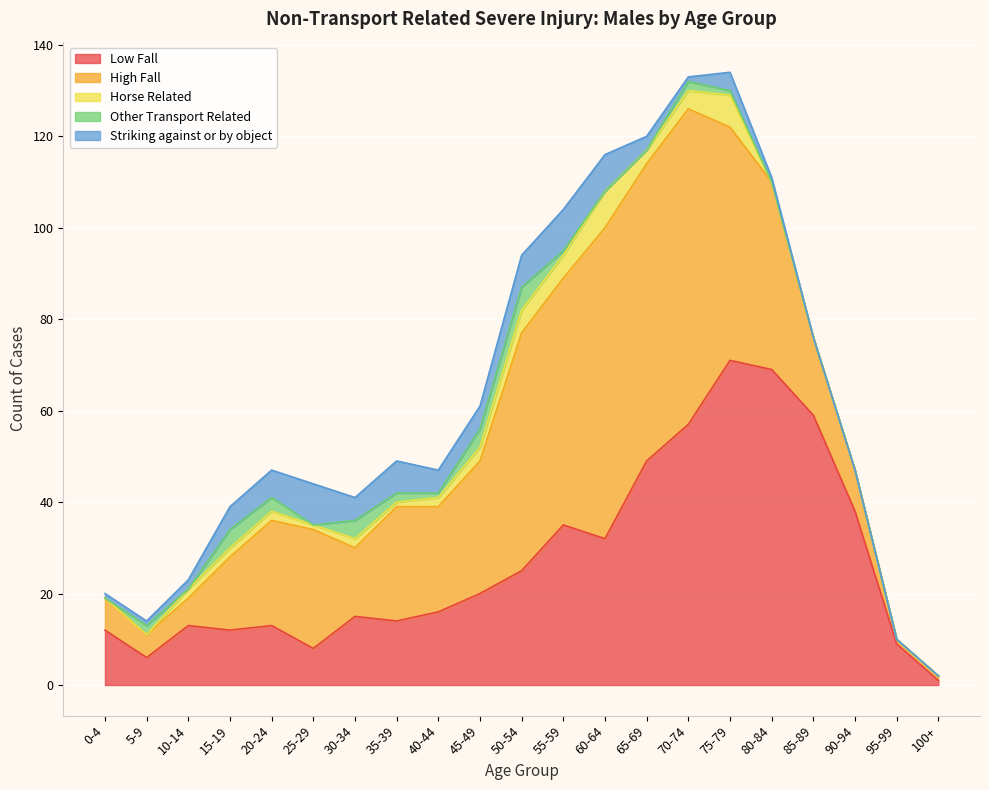

Count the Striking against or by object values in the range 1 to 6.

12